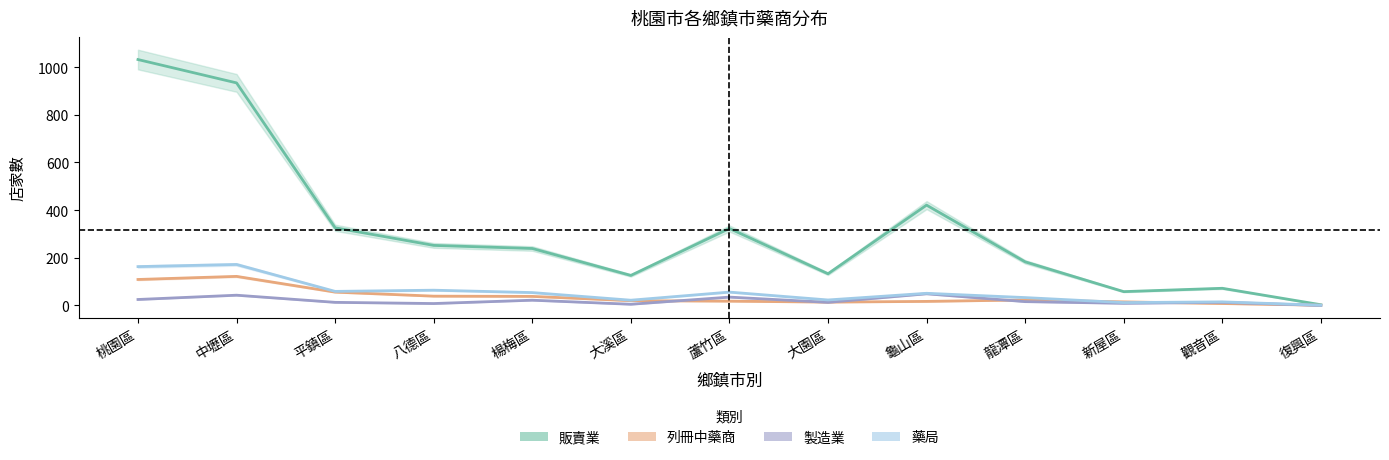

Count the number of categories in the chart.

13